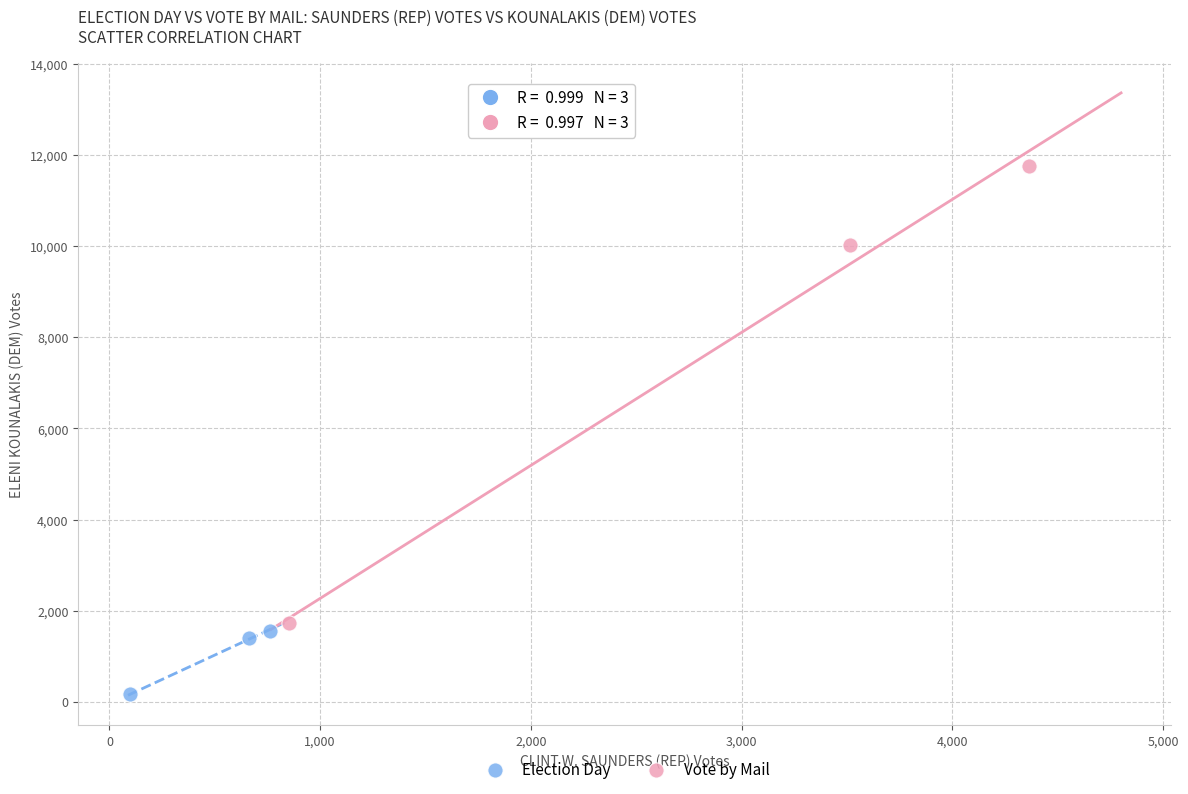

Which series contains the highest Y value?

Vote by Mail